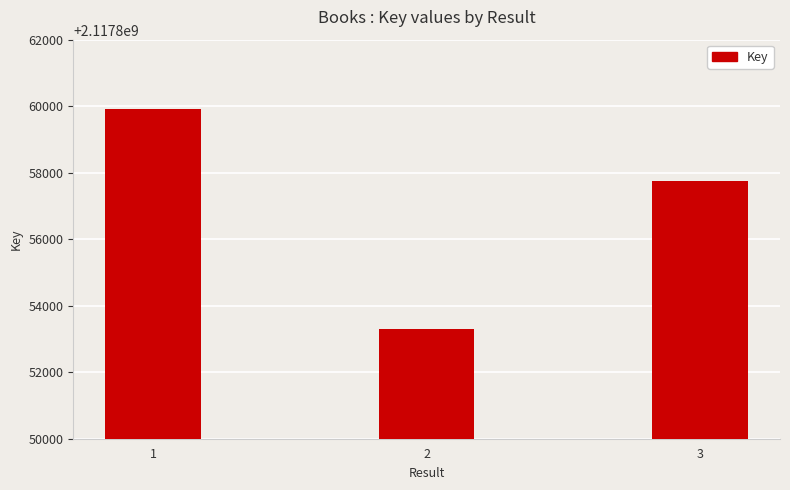

How many categories are shown in the chart?

3